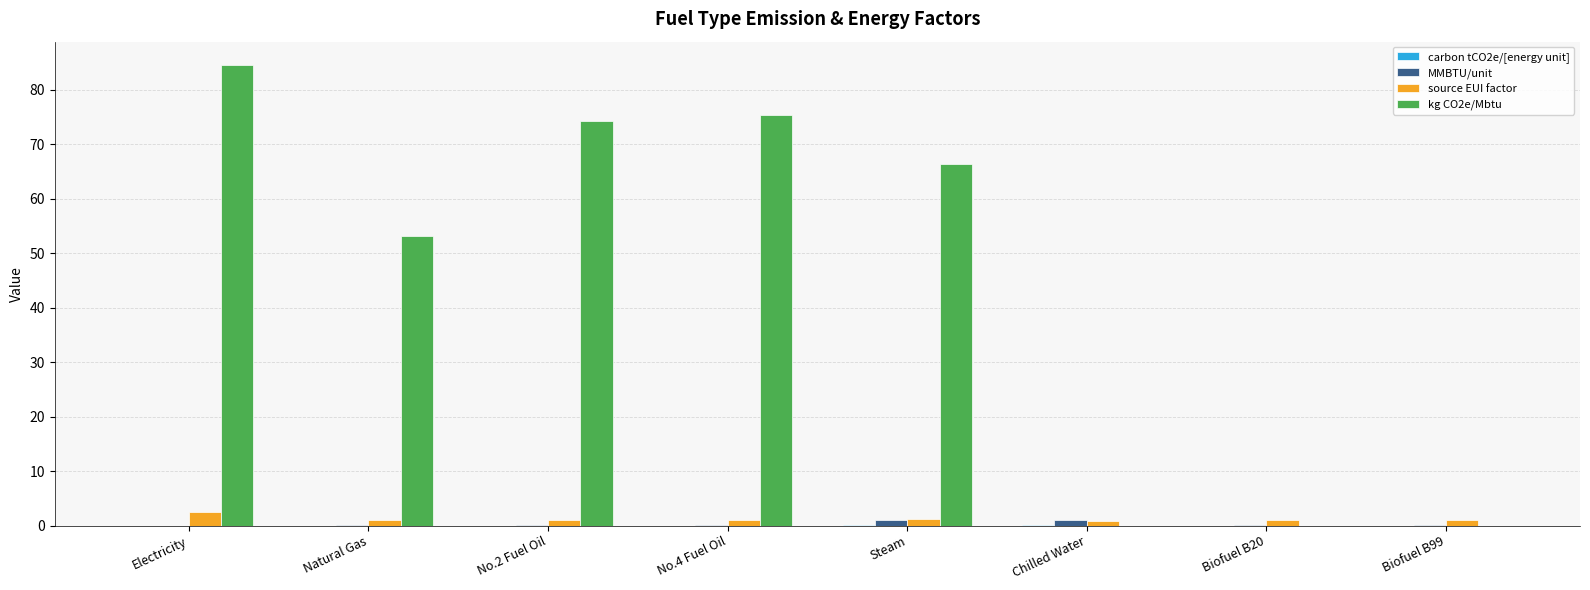

Which series has the largest total across all categories?

kg CO2e/Mbtu